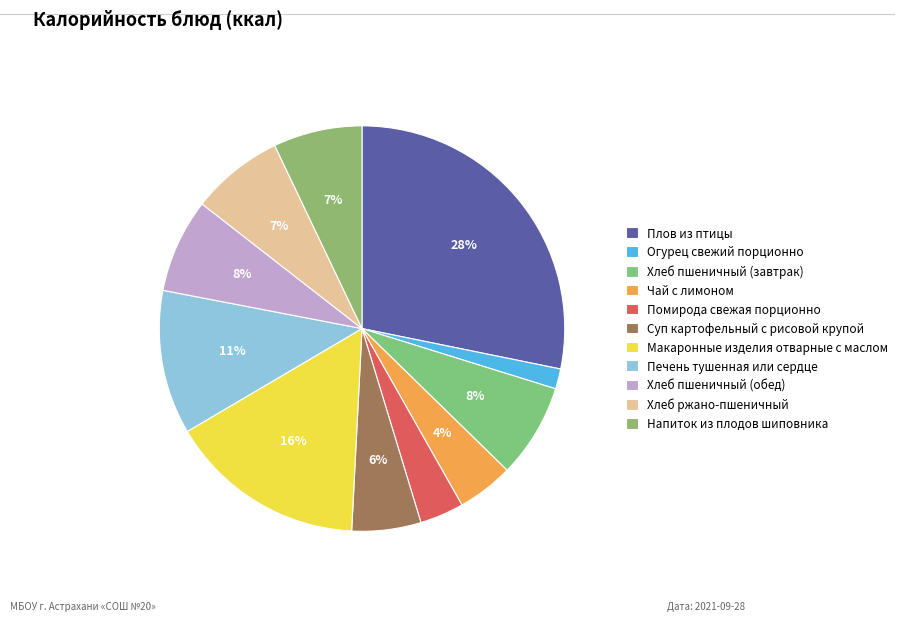

What is the change in value from Суп картофельный с рисовой крупой to Хлеб пшеничный (обед)?

+24.9